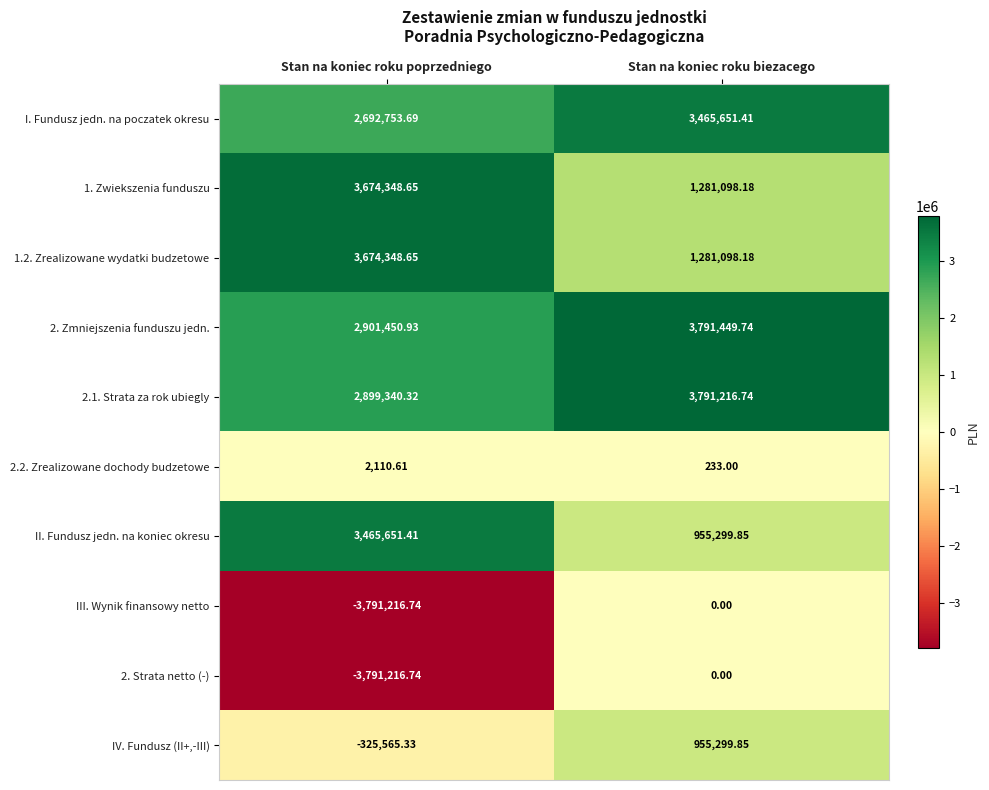

At which label does 2.1. Strata za rok ubiegly reach its peak?

Stan na koniec roku biezacego